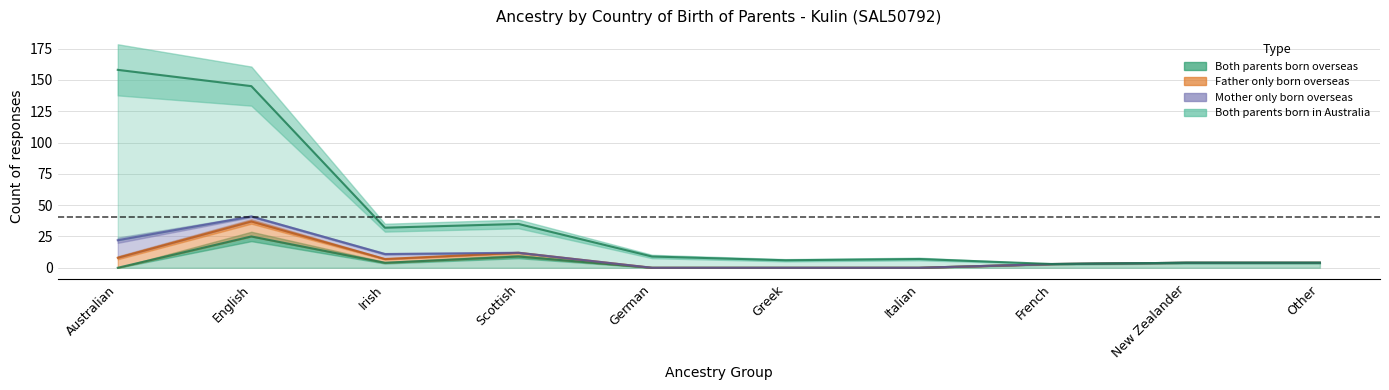

At Australian, list the series in order from largest to smallest.

Both parents born in Australia, Father only born overseas, Both parents born overseas